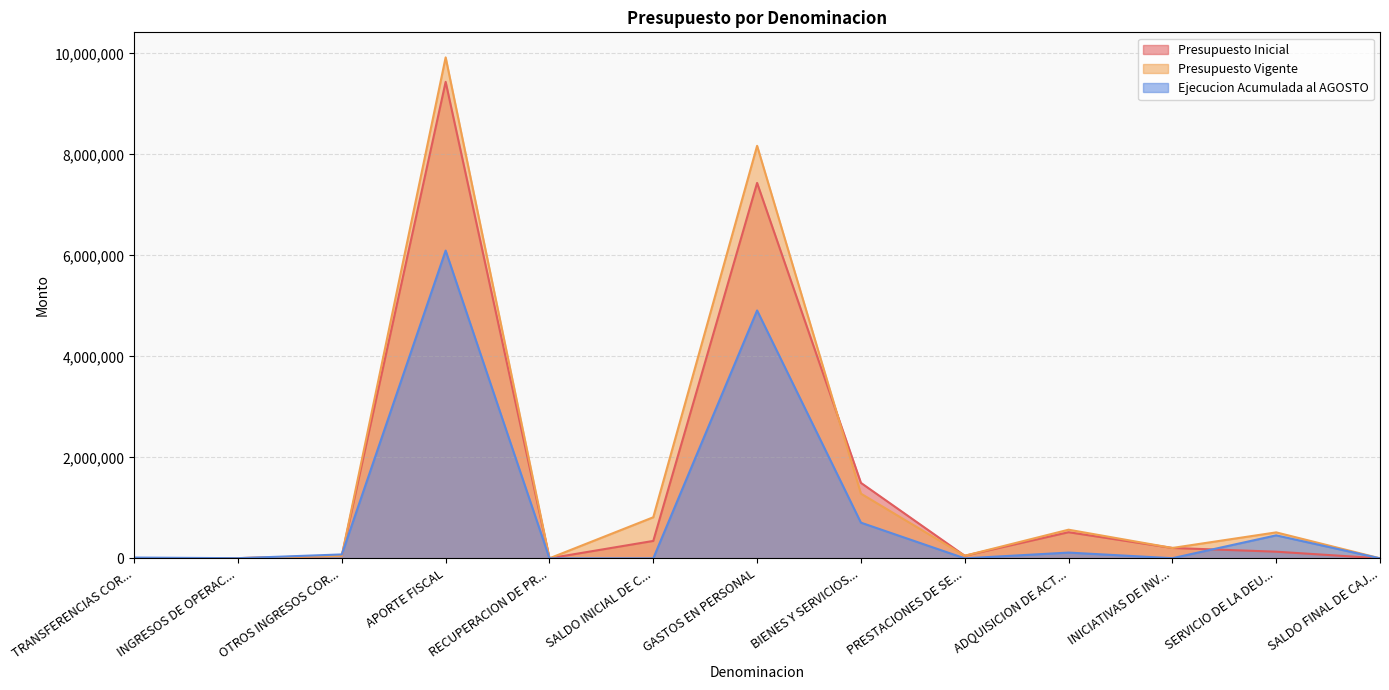

Which series has the largest range (max minus min)?

Presupuesto Vigente